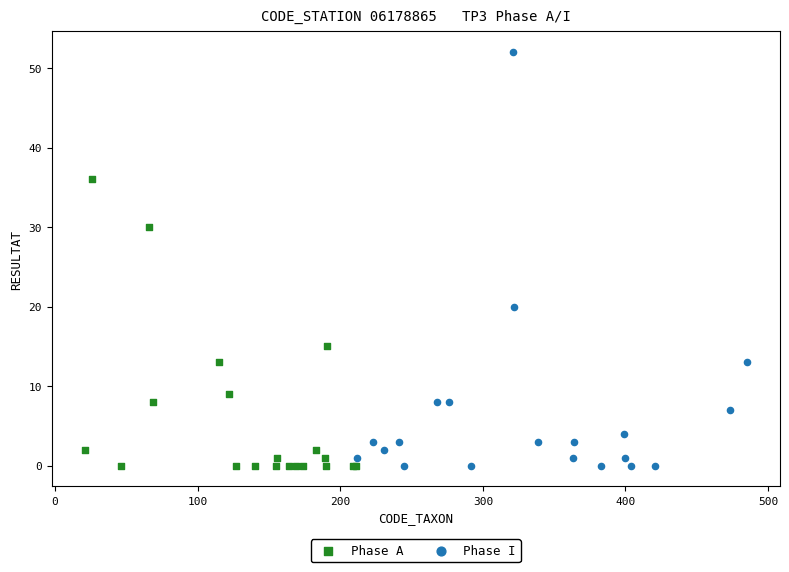

Which series contains the highest Y value?

Phase I